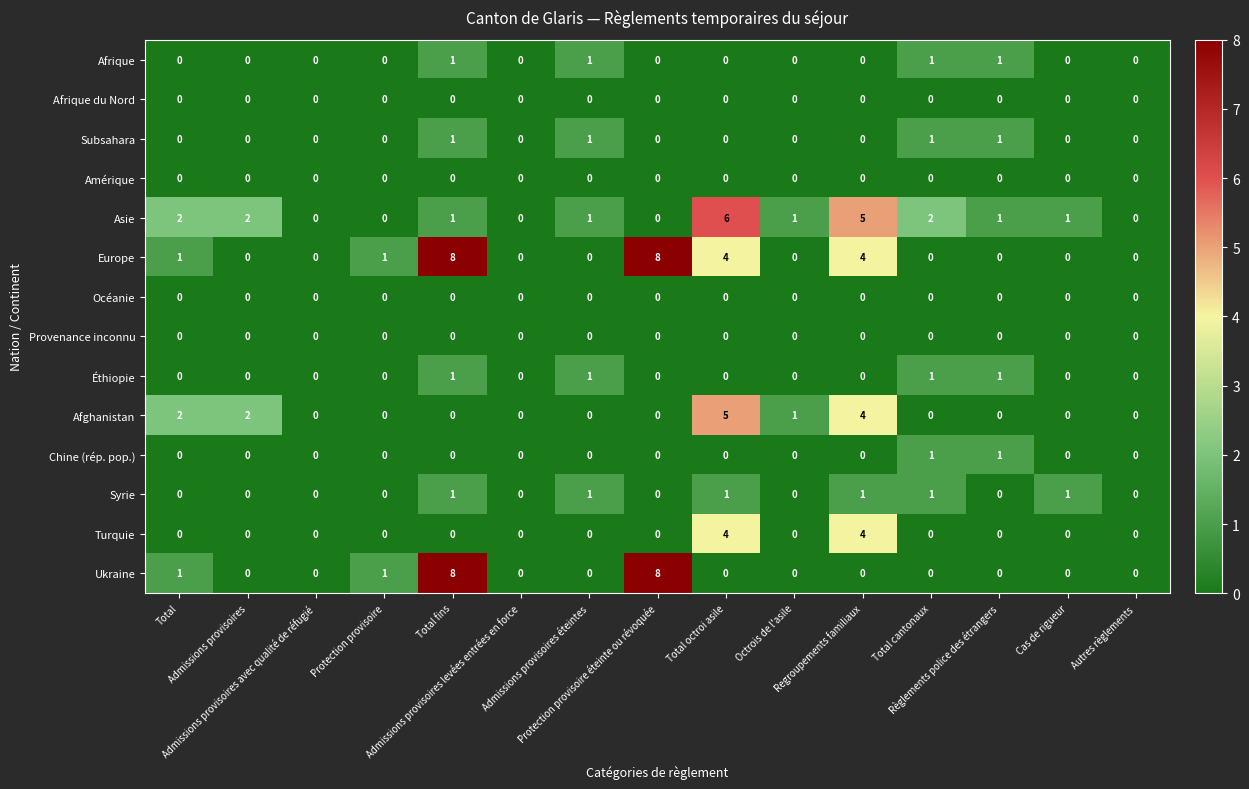

Which series has the largest total across all categories?

Europe